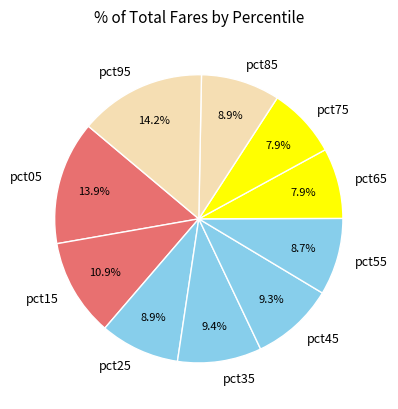

Is pct15 the majority of the pie?

No